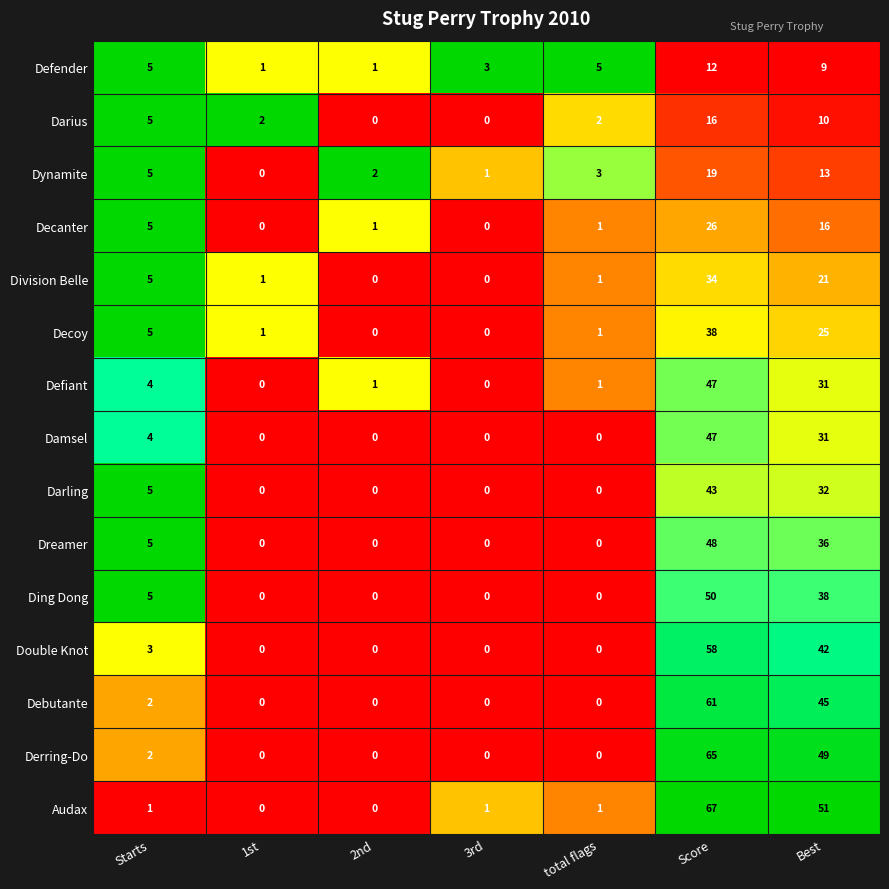

Which series changed the most between Starts and Score?

Audax